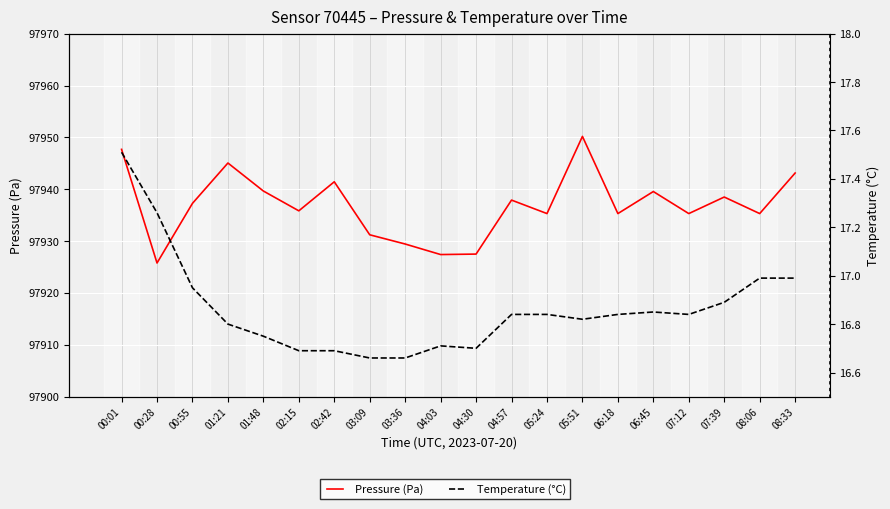

What is the difference between the Temperature (°C) values at 03:36 and 00:01?

0.9